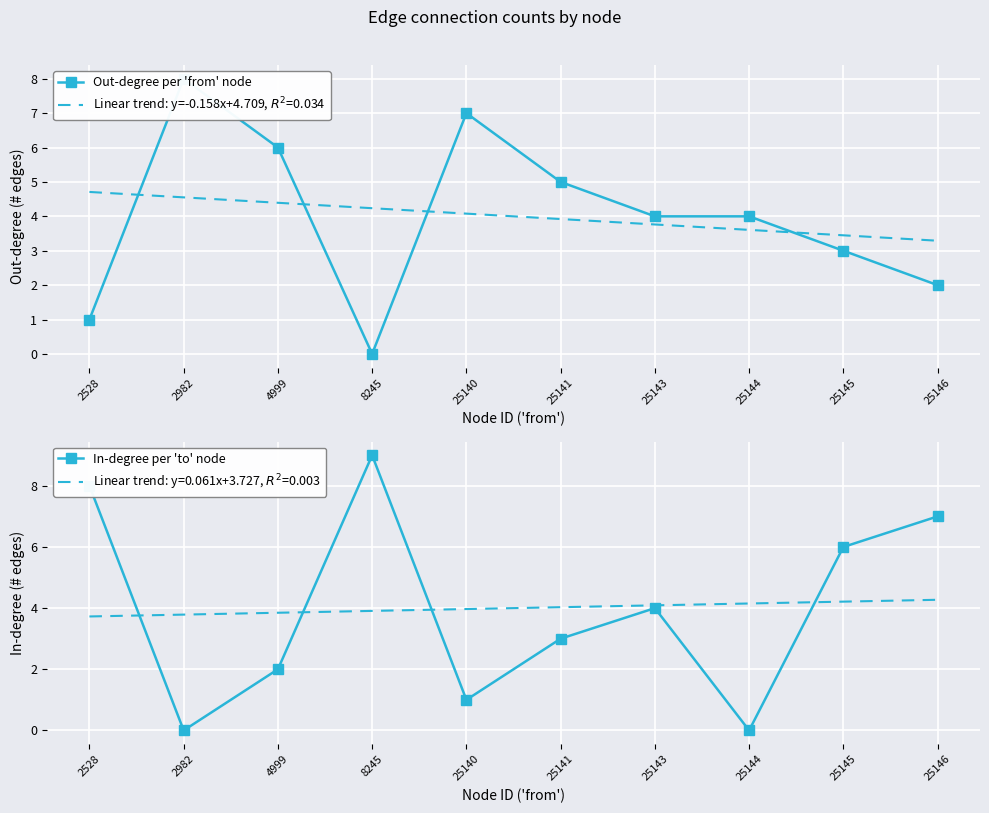

At 25143, list the series in order from smallest to largest.

Out-degree per 'from' node, In-degree per 'to' node